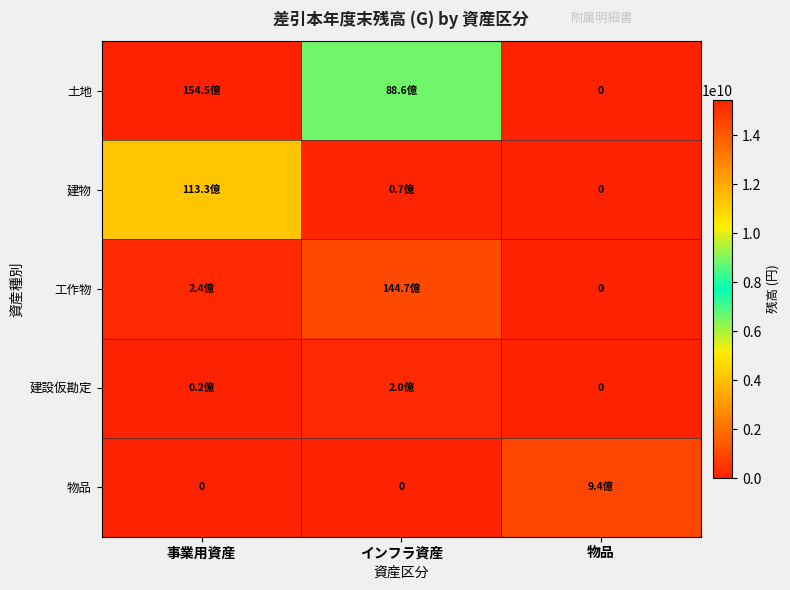

At which category is the sum across all series the highest?

事業用資産